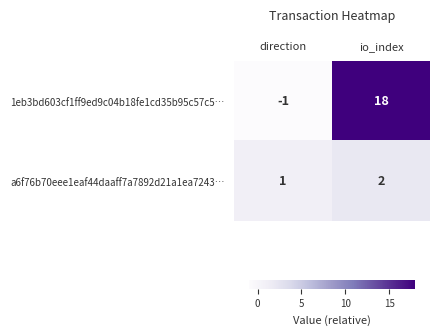

List the series in order of their overall mean, lowest first.

a6f76b70eee1eaf44daaff7a7892d21a1ea7243…, 1eb3bd603cf1ff9ed9c04b18fe1cd35b95c57c5…